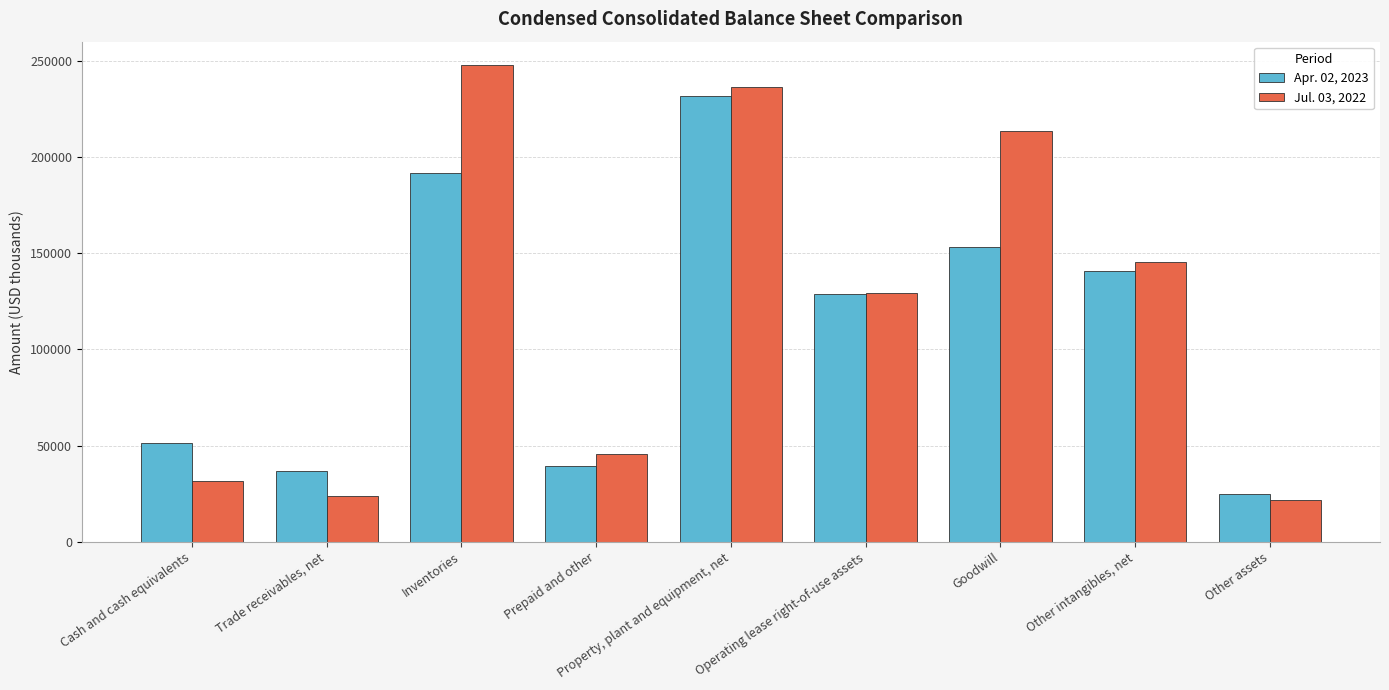

What is the maximum value for Apr. 02, 2023?

231476